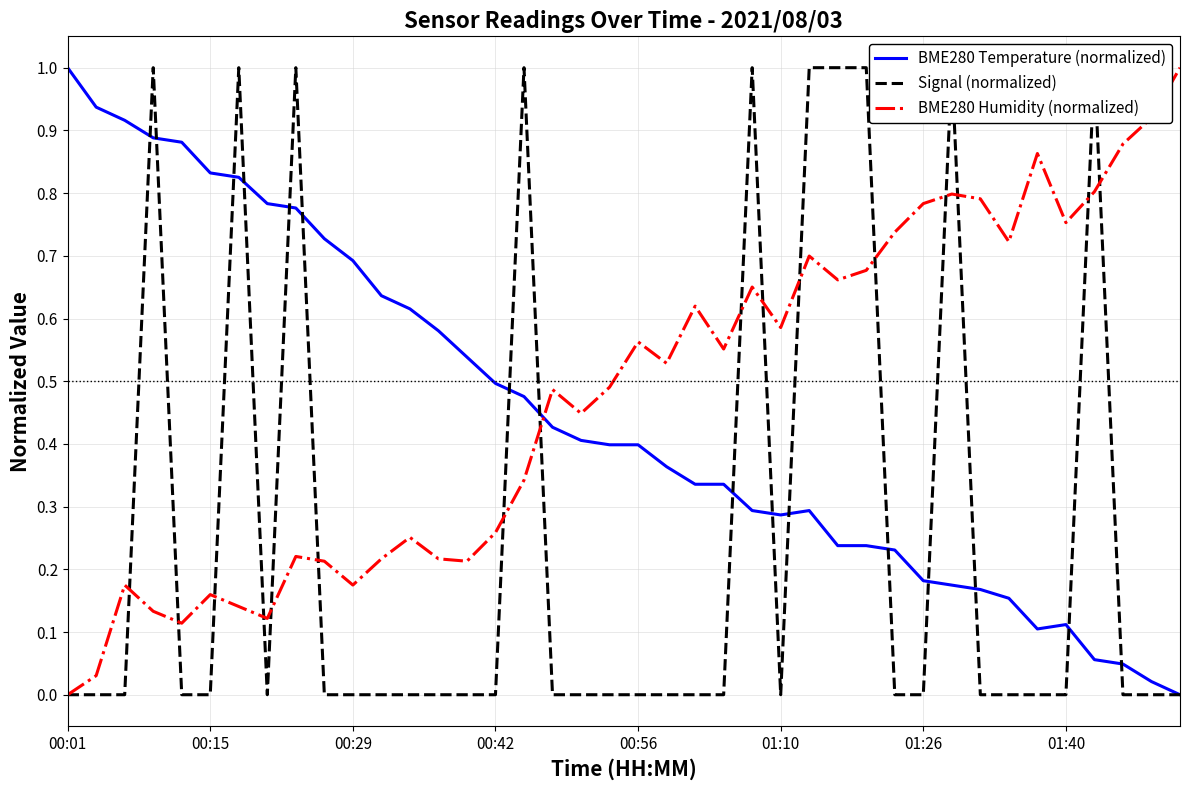

Which series ends up on top after the final intersection of BME280 Temperature (normalized) and BME280 Humidity (normalized)?

BME280 Humidity (normalized)